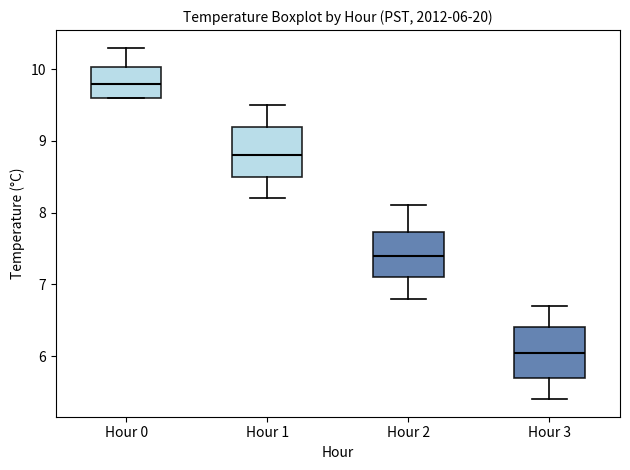

Which box has the highest median line?

Hour 0